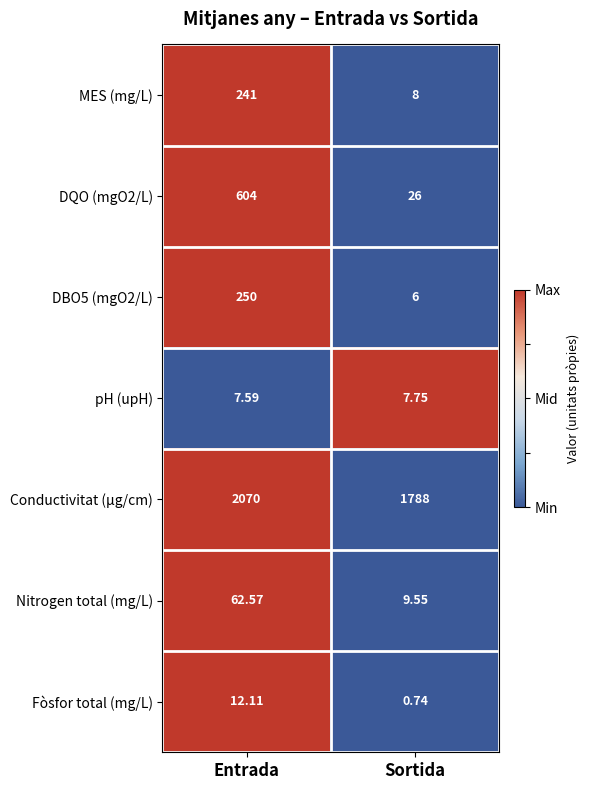

Which label corresponds to the largest value in the chart?

Entrada